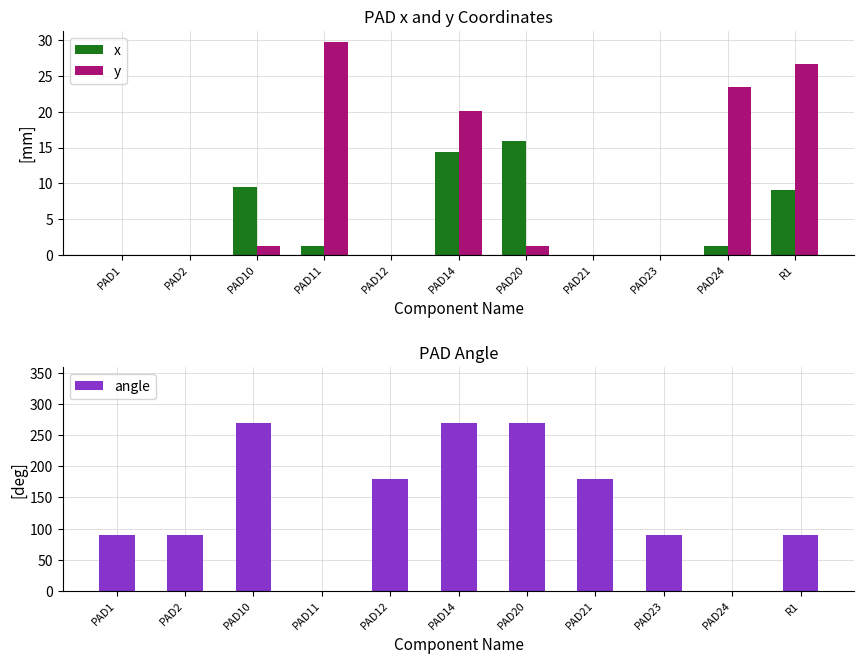

At which category is the sum across all series the highest?

PAD14